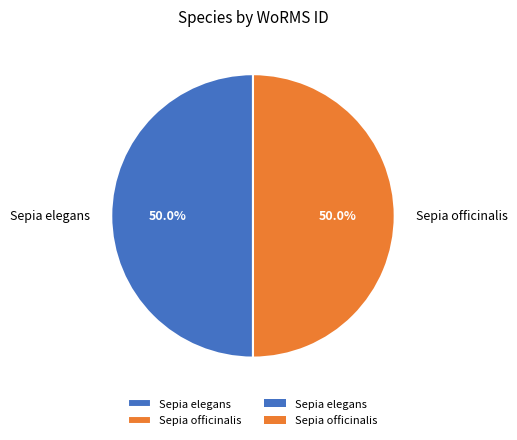

Do Sepia officinalis and Sepia elegans together represent more than half of the pie?

Yes